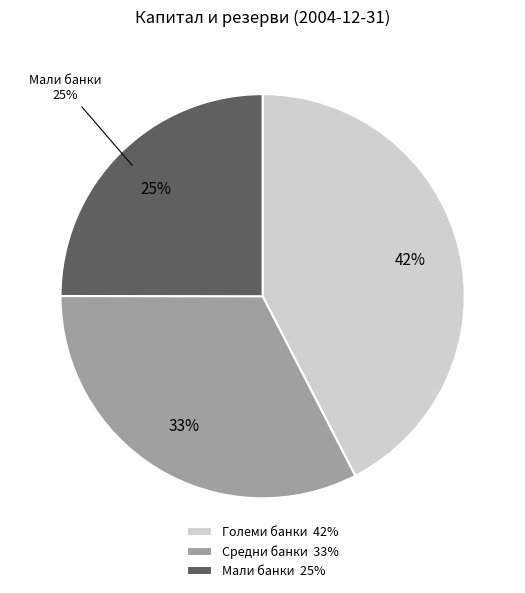

Which slice is the smallest?

Мали банки